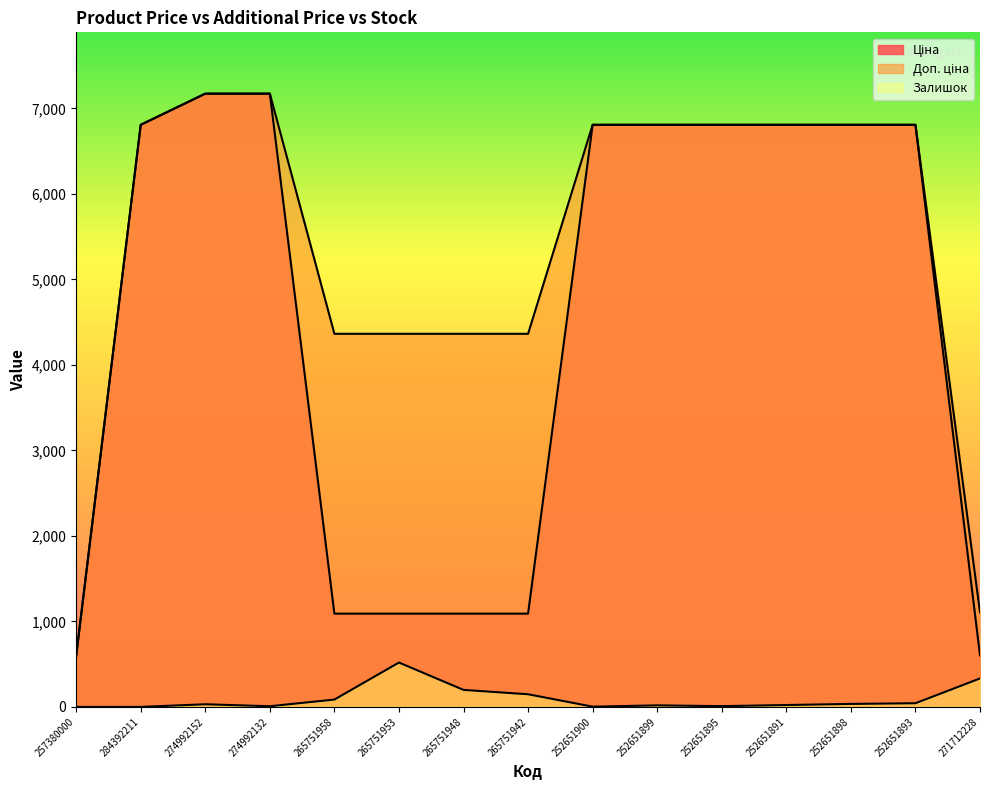

At how many categories does at least one series exceed 1932?

13